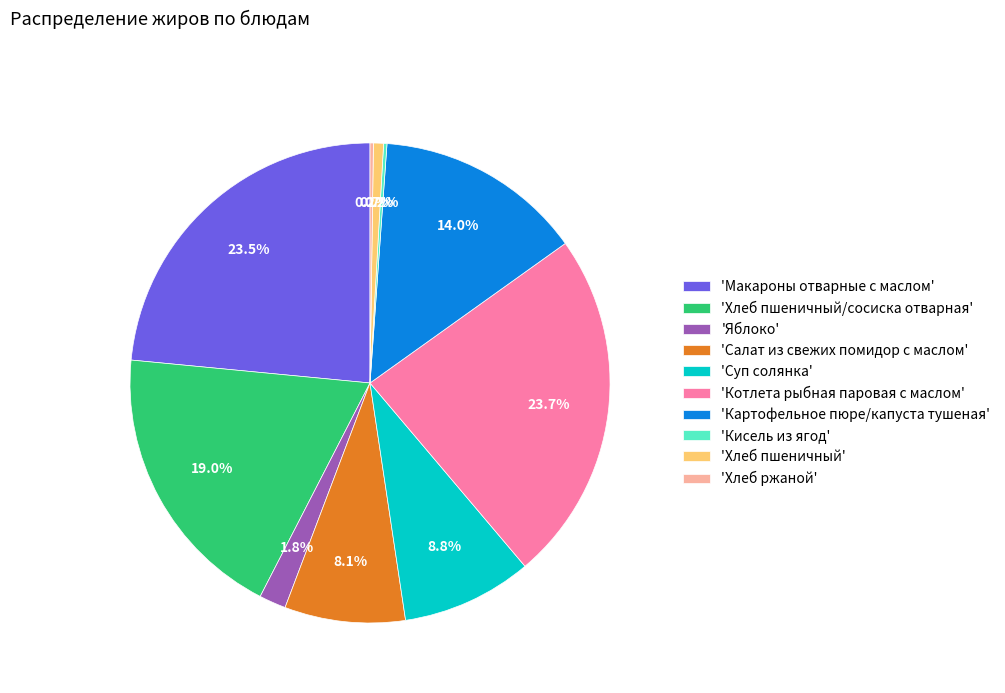

What is the ratio of the value at 'Картофельное пюре/капуста тушеная' to the value at 'Макароны отварные с маслом'?

0.6